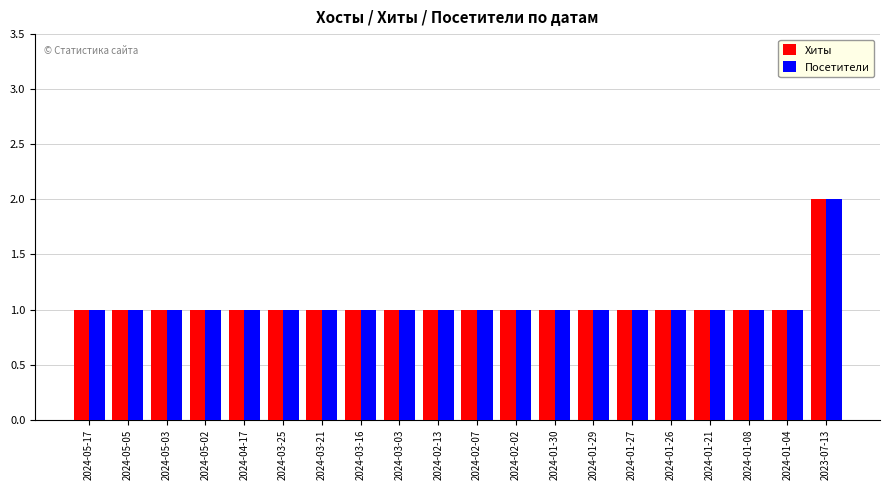

Which category has the highest value across all series?

2023-07-13